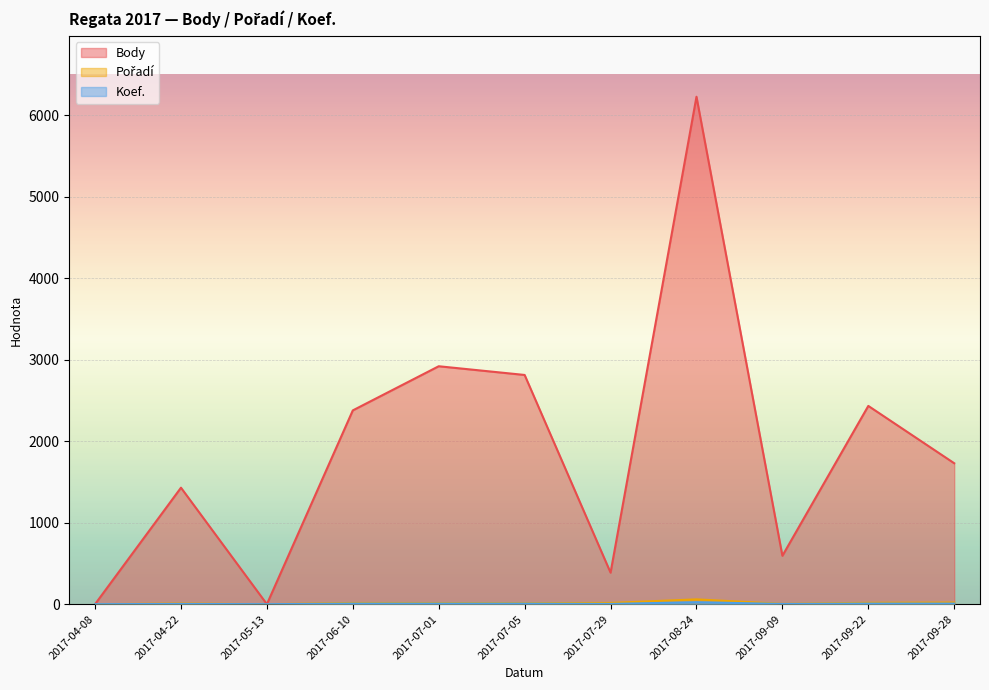

List the series in order of their peak value, highest first.

Body, Pořadí, Koef.